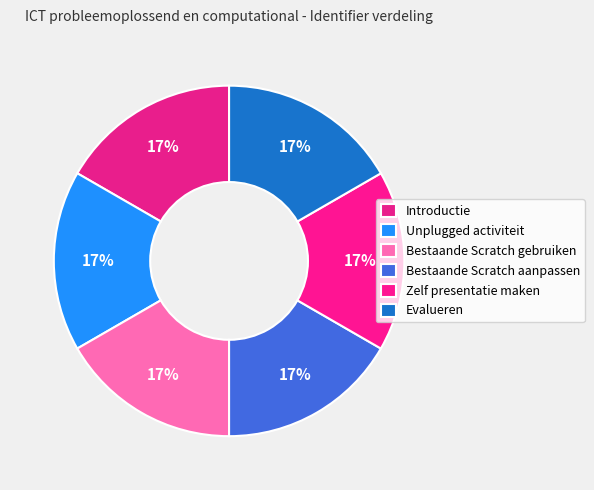

To the nearest percent, what is the average slice percentage?

17%